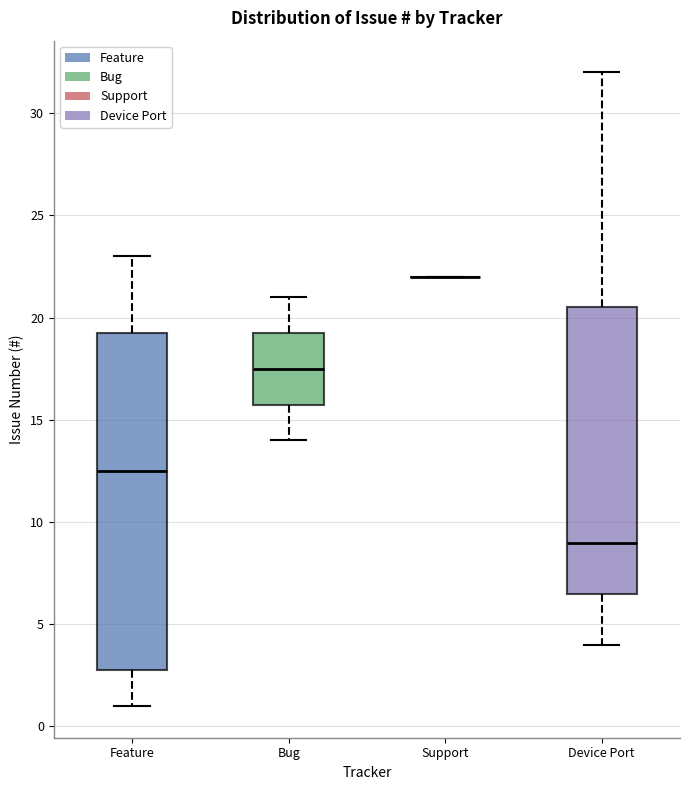

Where is the lower edge of the box for Device Port on the y-axis? The values are not printed on the chart, so give them approximately, as read against the axis.

6.5